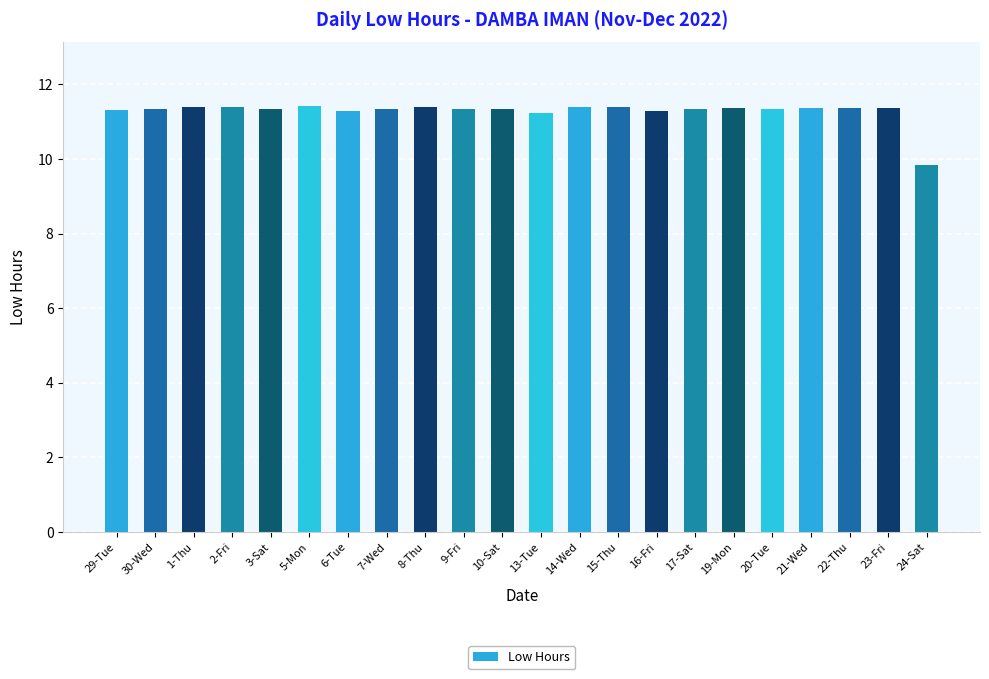

What is the smallest value displayed?

9.8